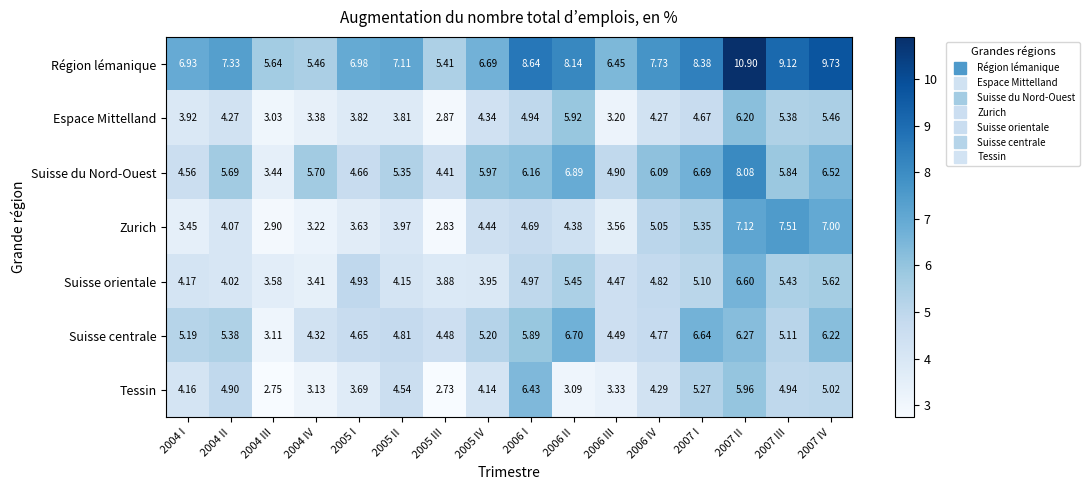

Which series changed the most between 2006 III and 2007 II?

Région lémanique